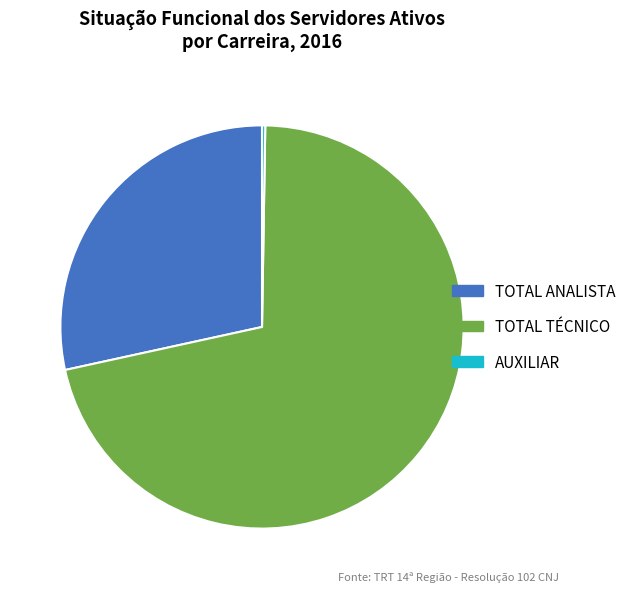

True or false: TOTAL ANALISTA accounts for 37% of the total.

False